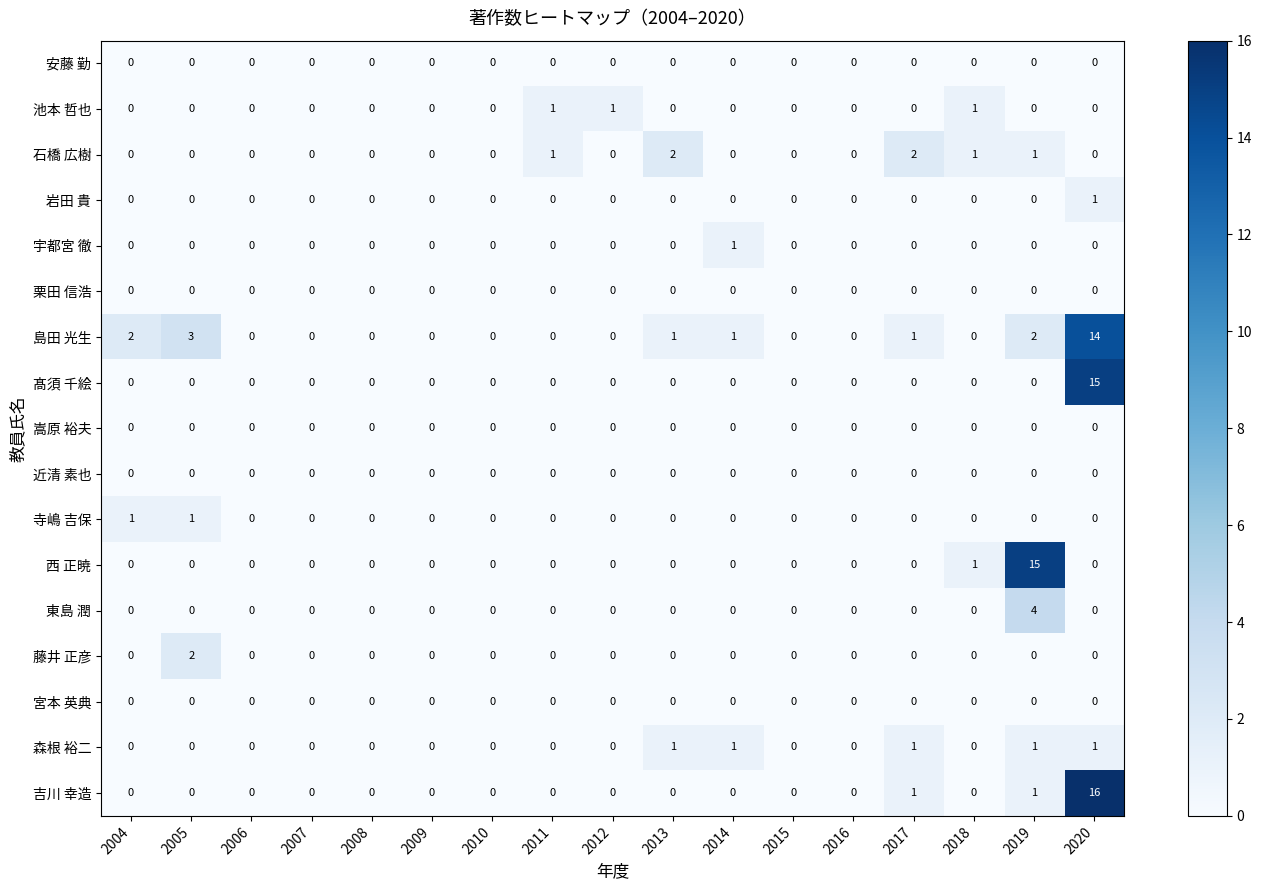

Which series has the largest range (max minus min)?

吉川 幸造